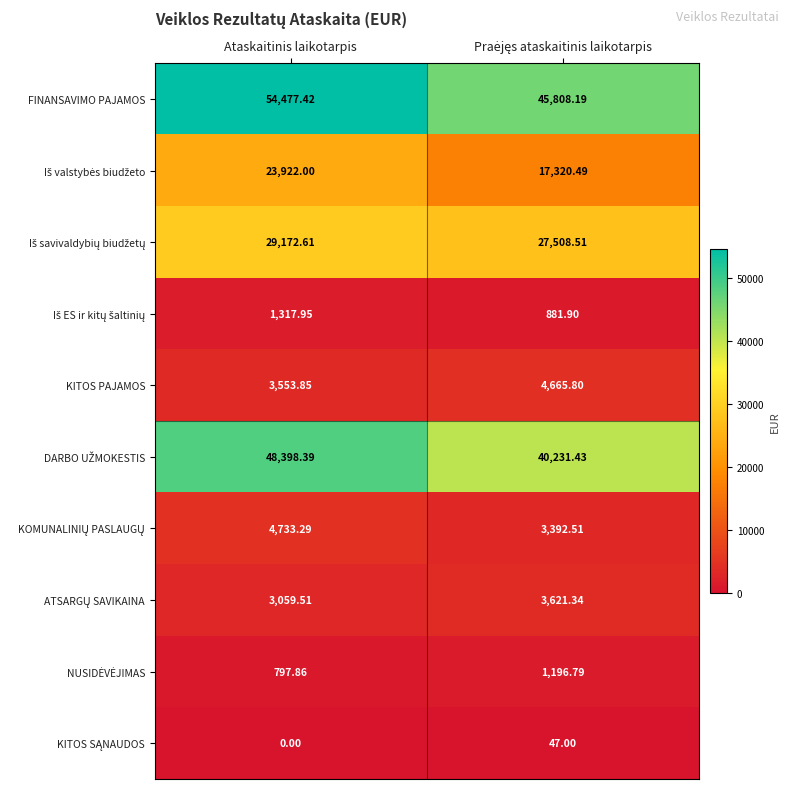

How many series are shown in this chart?

10